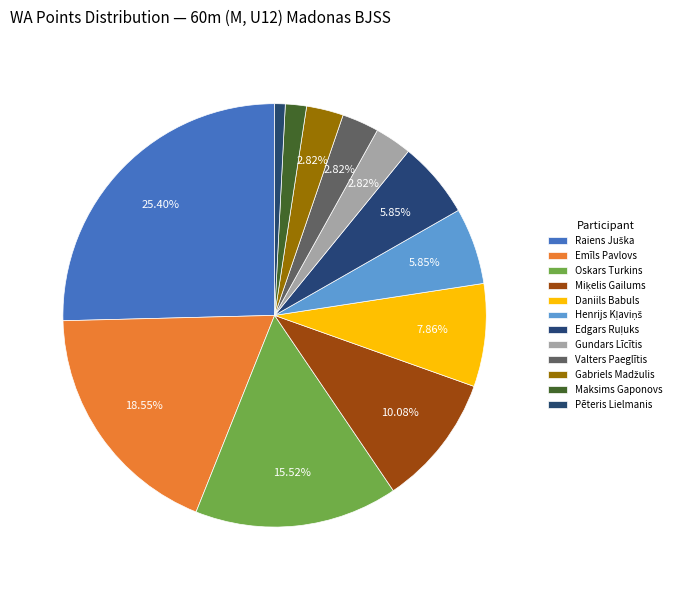

Count the number of slices in the pie.

12